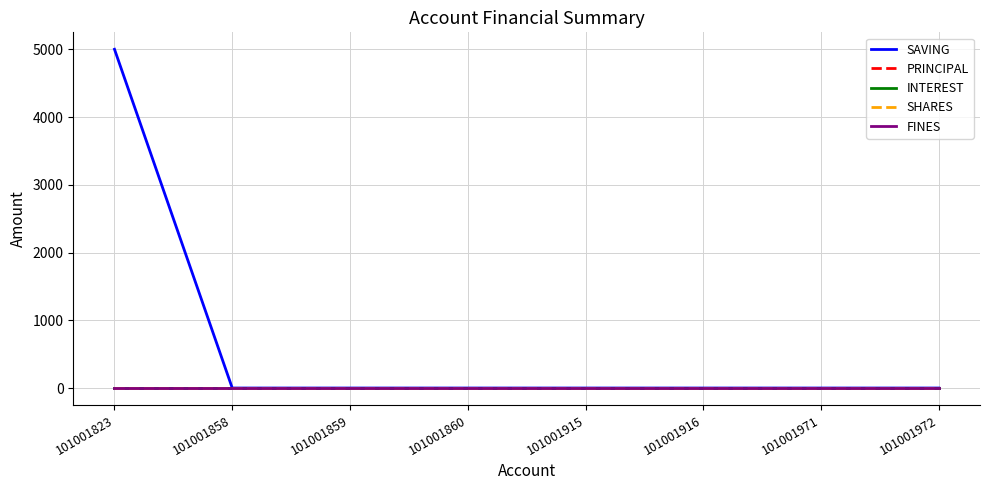

Reading left to right, list all the values displayed in this chart.

SAVING: 5000	0	0	0	0	0	0	0
PRINCIPAL: 0	0	0	0	0	0	0	0
INTEREST: 0	0	0	0	0	0	0	0
SHARES: 0	0	0	0	0	0	0	0
FINES: 0	0	0	0	0	0	0	0